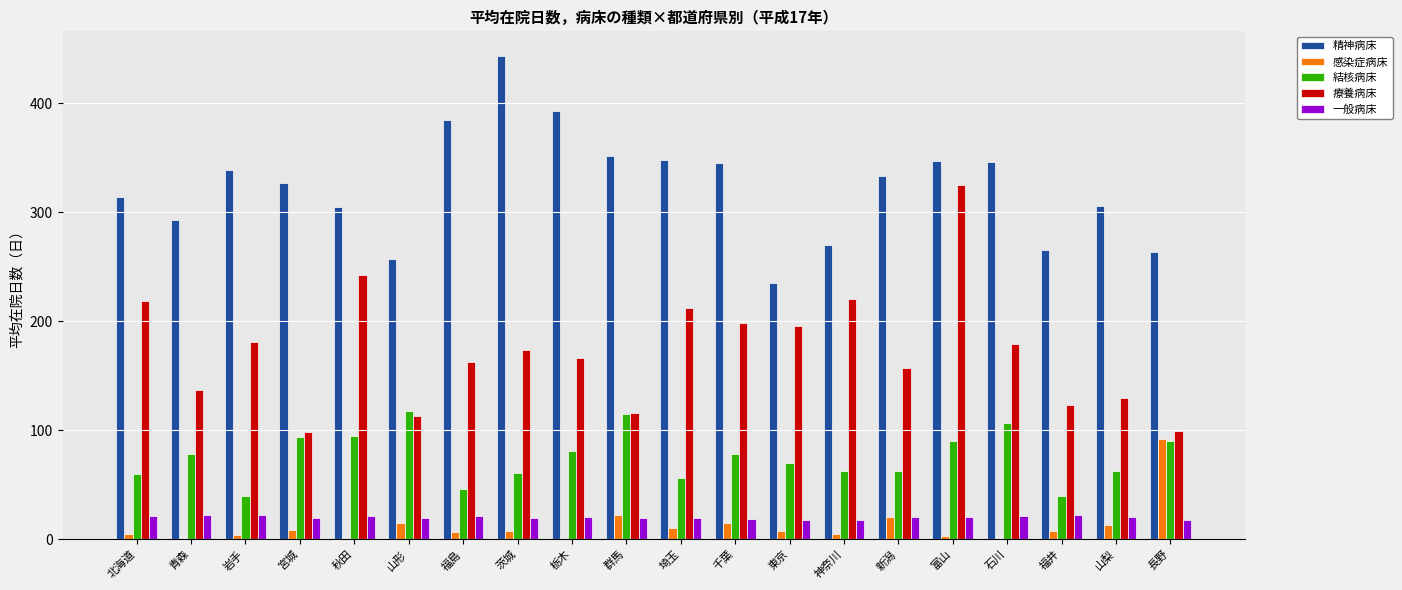

Which series has the largest total across all categories?

精神病床